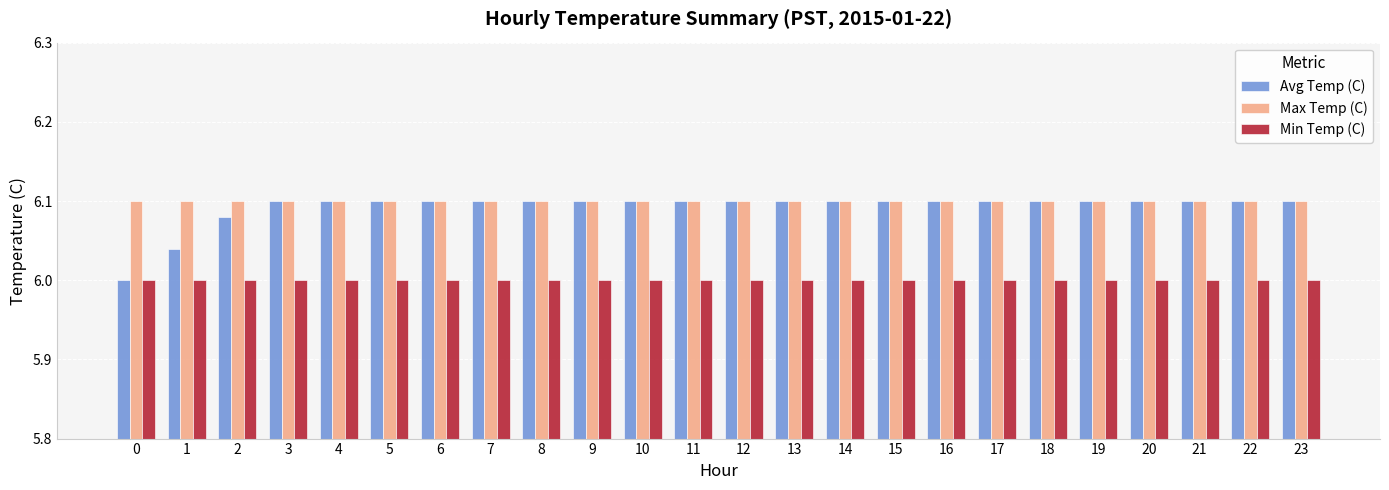

What is the total value across all series at 3?

18.2